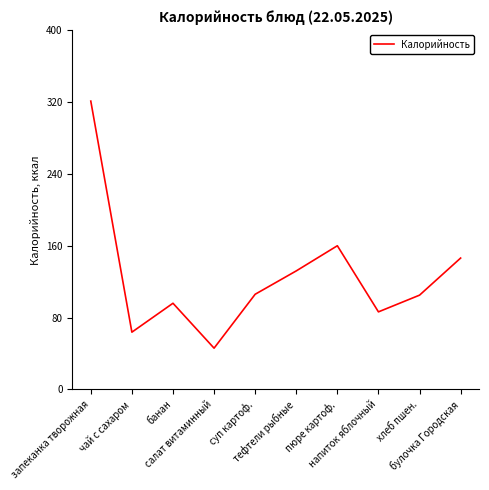

What is the maximum value shown in the chart?

321.0